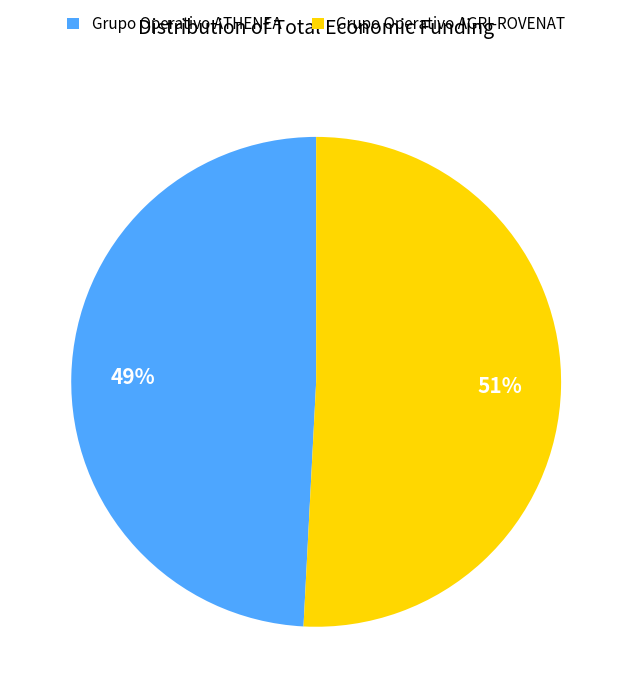

Is there any slice that represents more than half of the pie?

Yes